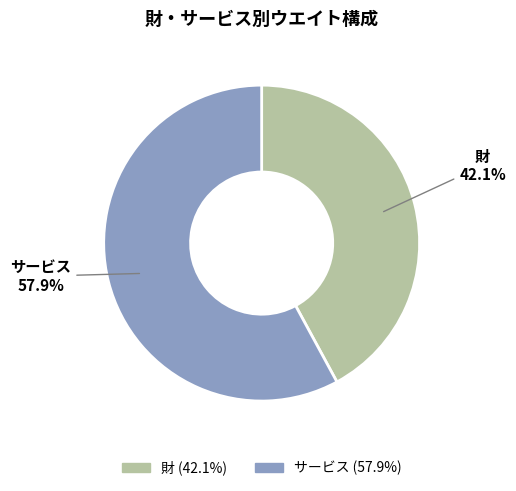

Which category has the smallest portion of the pie?

財